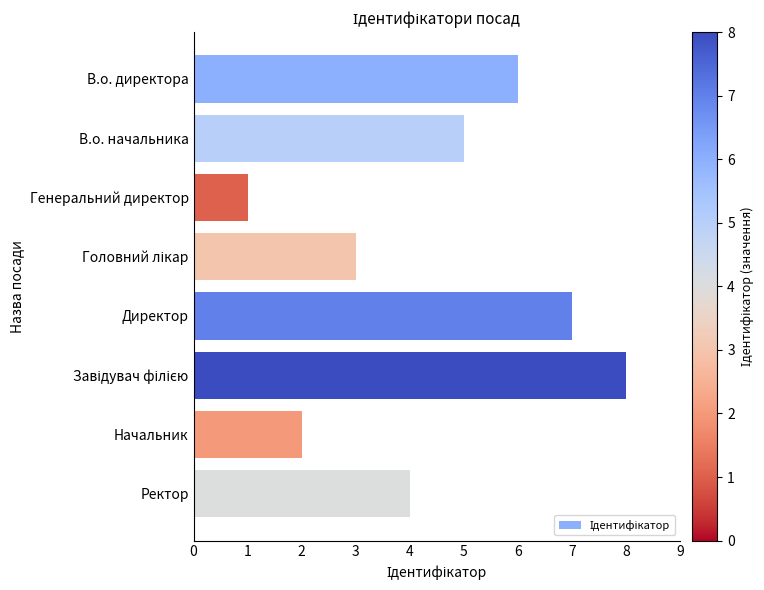

How many bars are there in total?

8